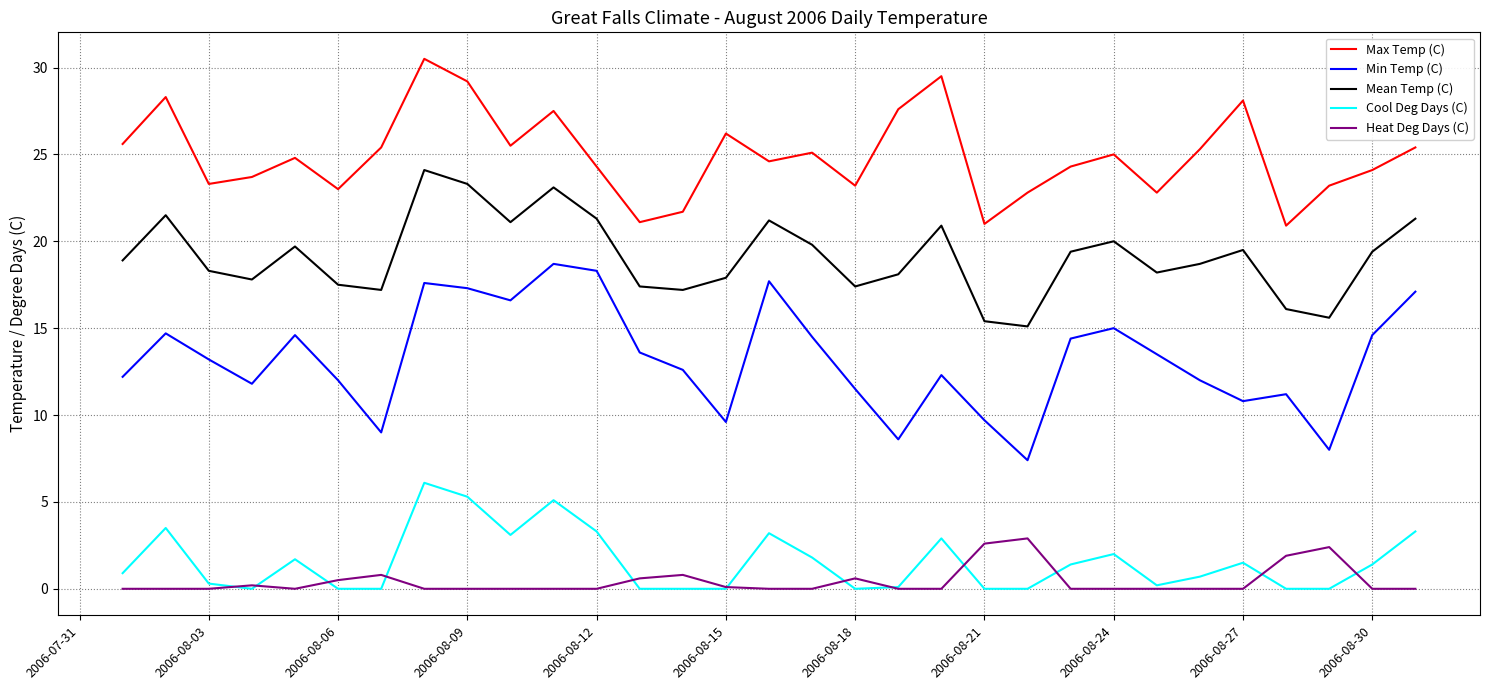

True or false: Max Temp (C) and Cool Deg Days (C) cross at least once.

False